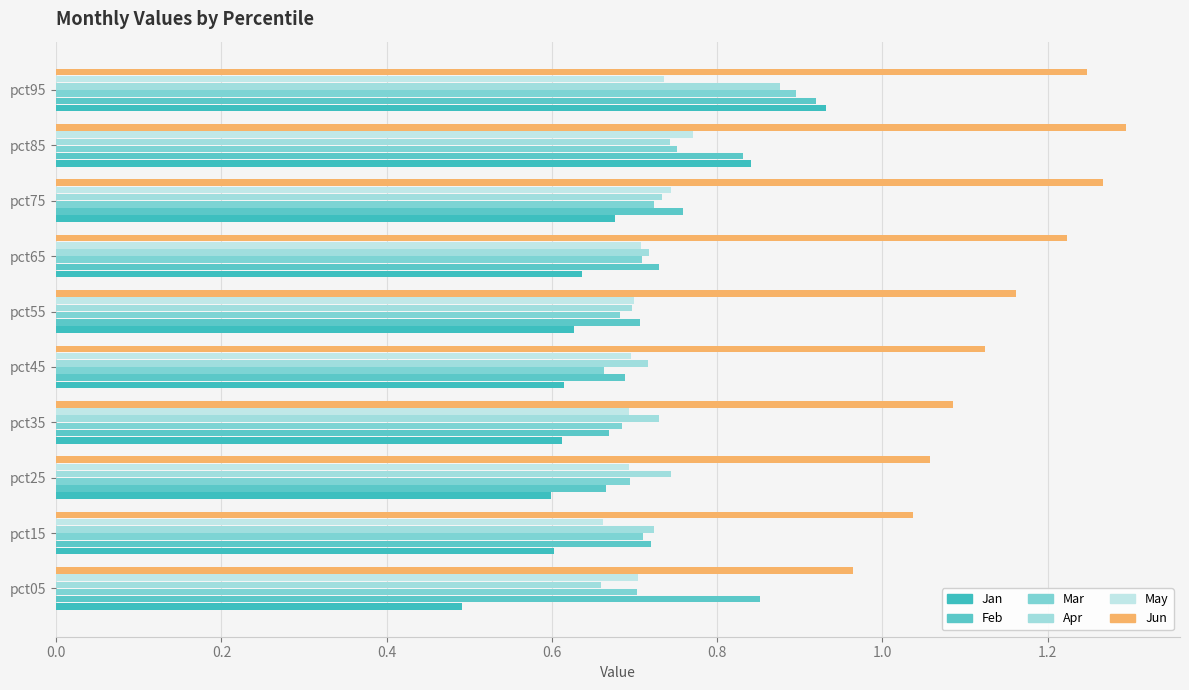

Which series has the largest total across all categories?

Jun